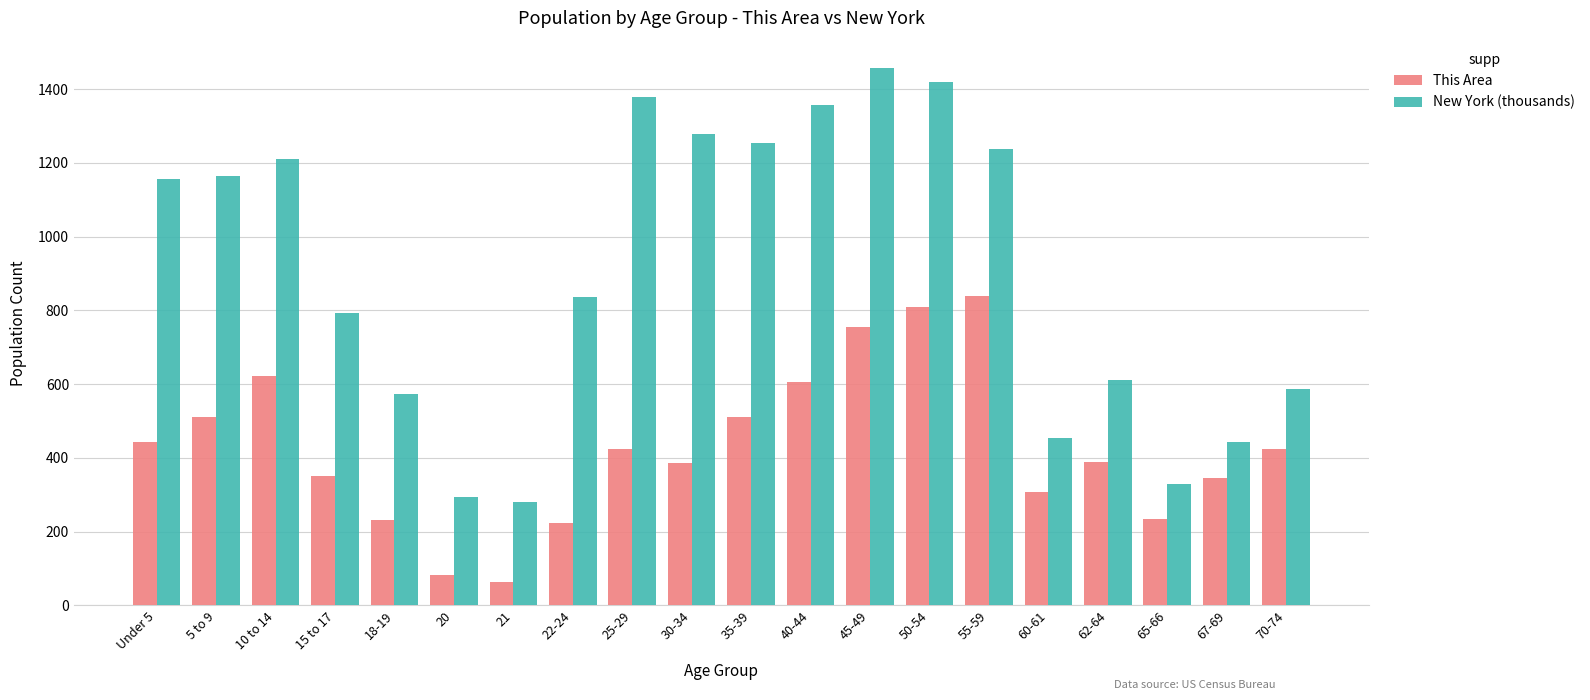

What is the value of the This Area bar at the 16th from the left?

308.0